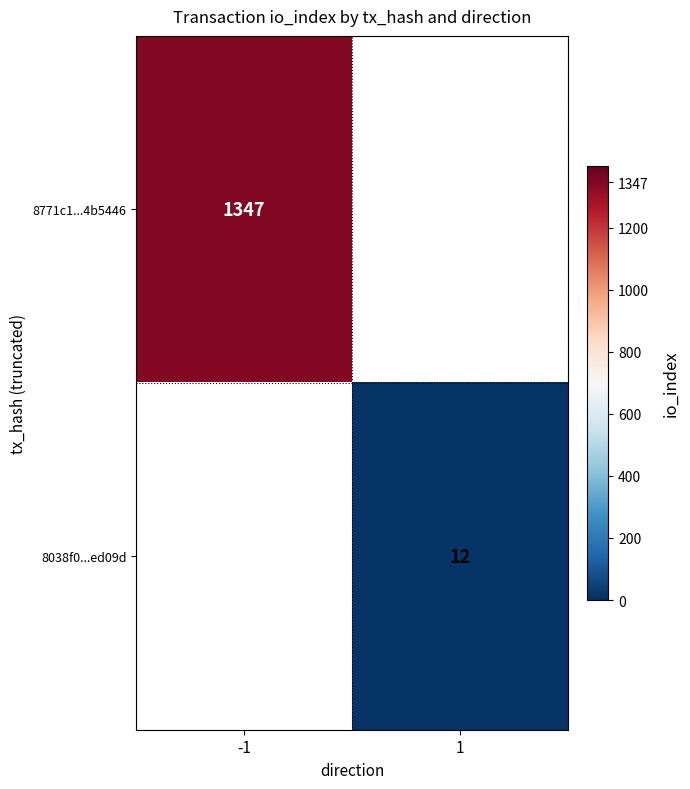

The value of 8771c1...4b5446 at -1 is 1752. True or false?

False